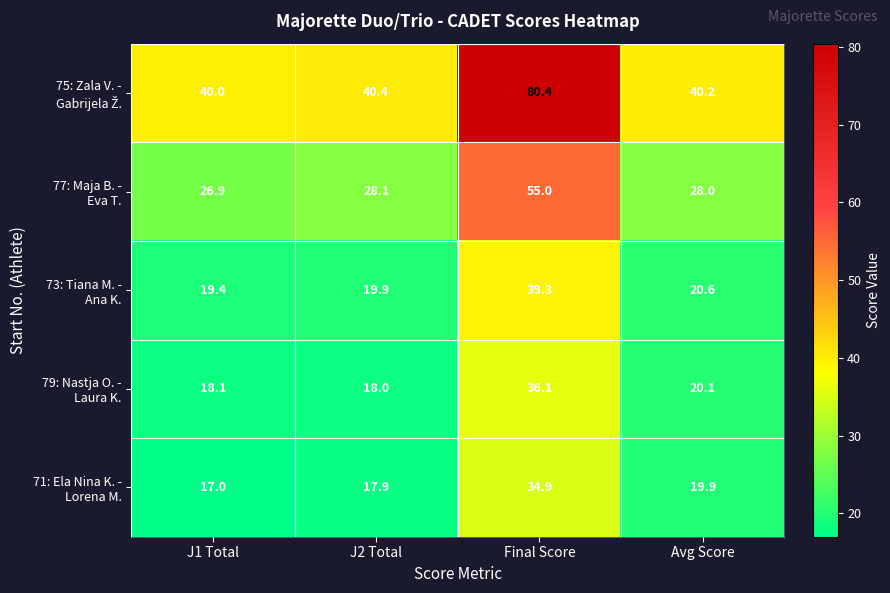

What is the smallest value displayed?

17.0